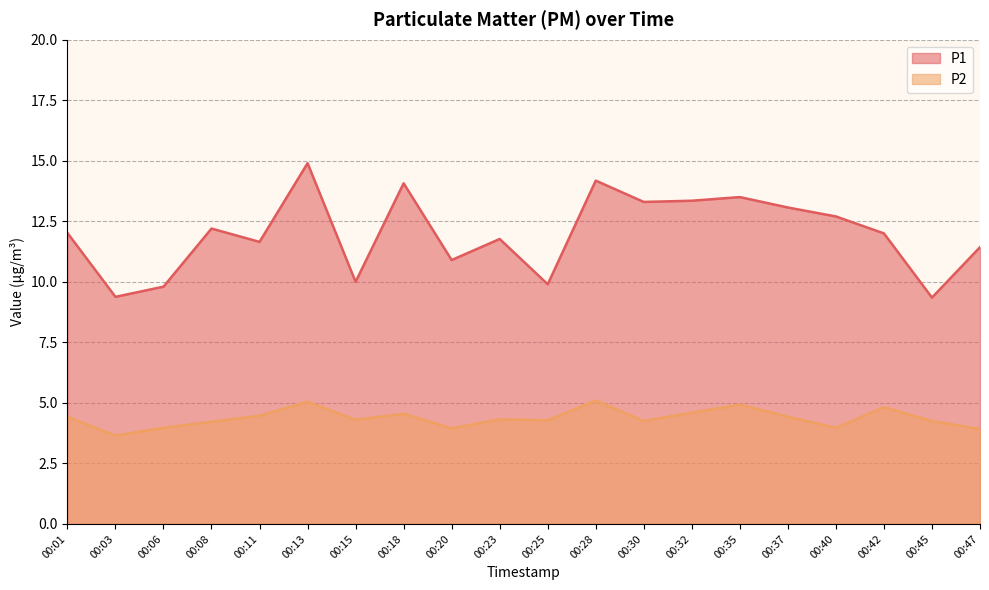

True or false: P1 has a value of 15.9 at 00:15.

False